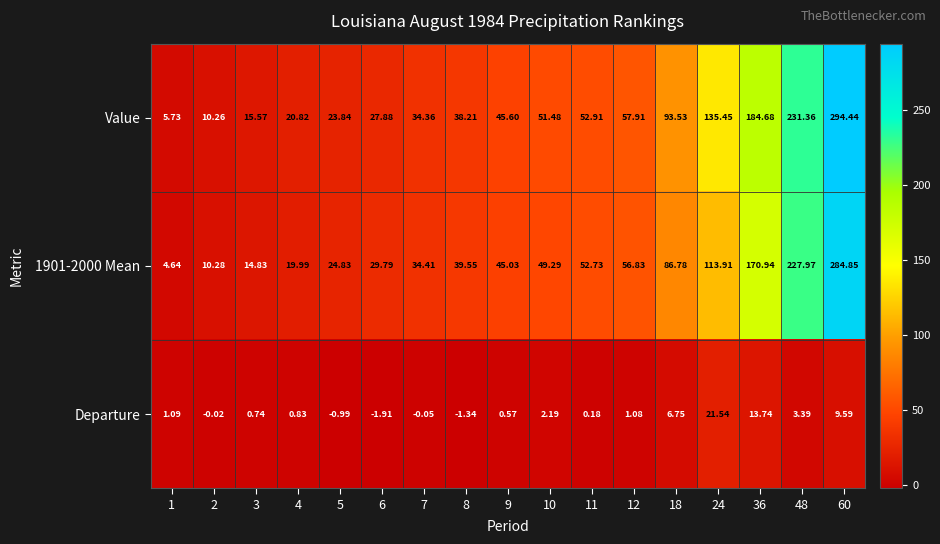

Is the value of Departure at 8 greater than the value of Value at 6?

No